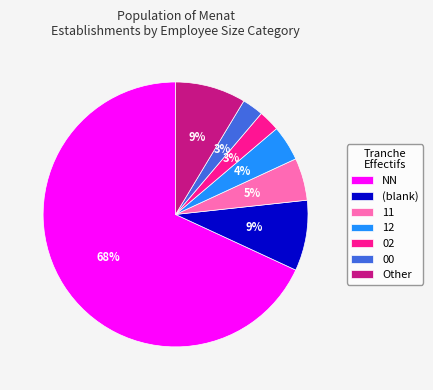

Is NN the majority of the pie?

Yes